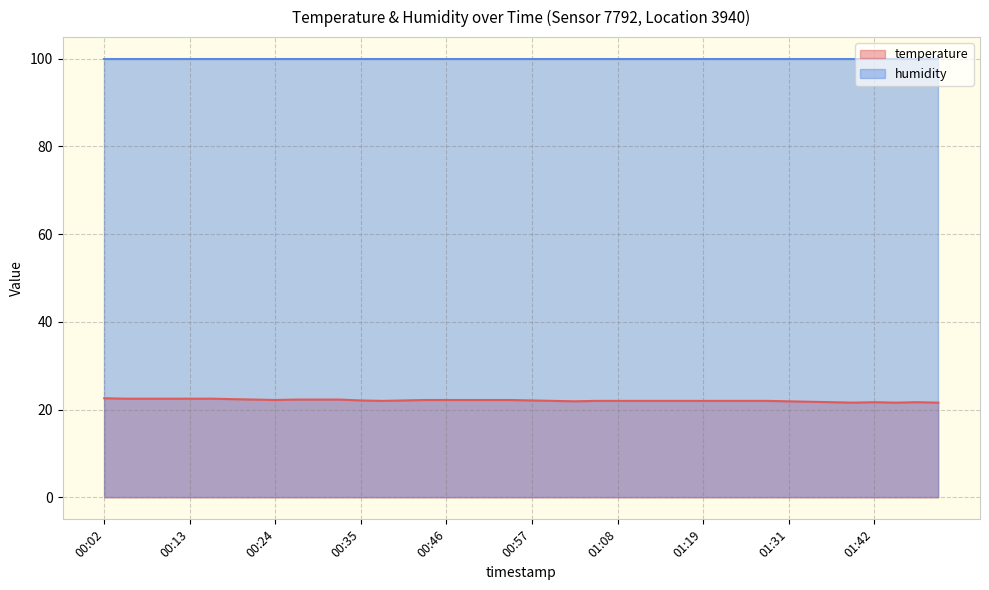

How many series are shown in this chart?

2